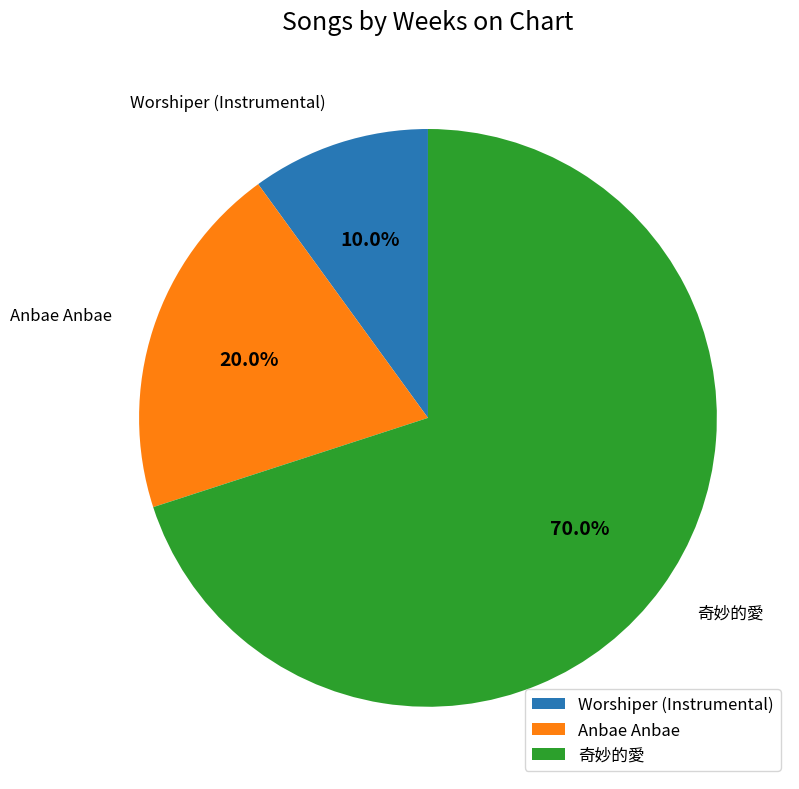

Is it true that Anbae Anbae is 26% of the pie?

False